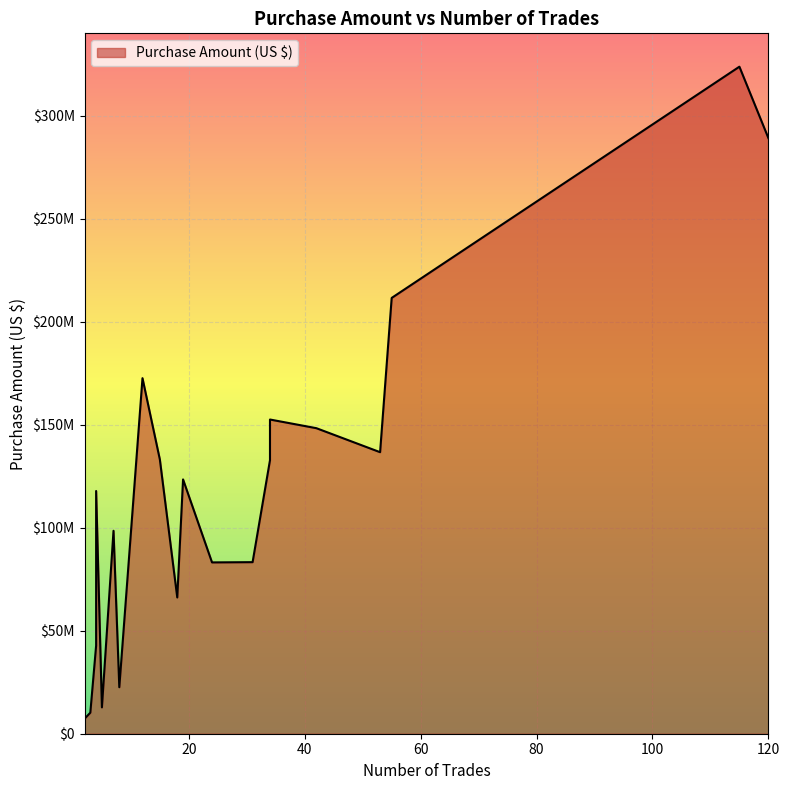

Rank the categories by value from lowest to highest.

2, 3, 5, 8, 4, 18, 24, 31, 7, 4, 19, 34, 15, 53, 42, 34, 12, 55, 120, 115